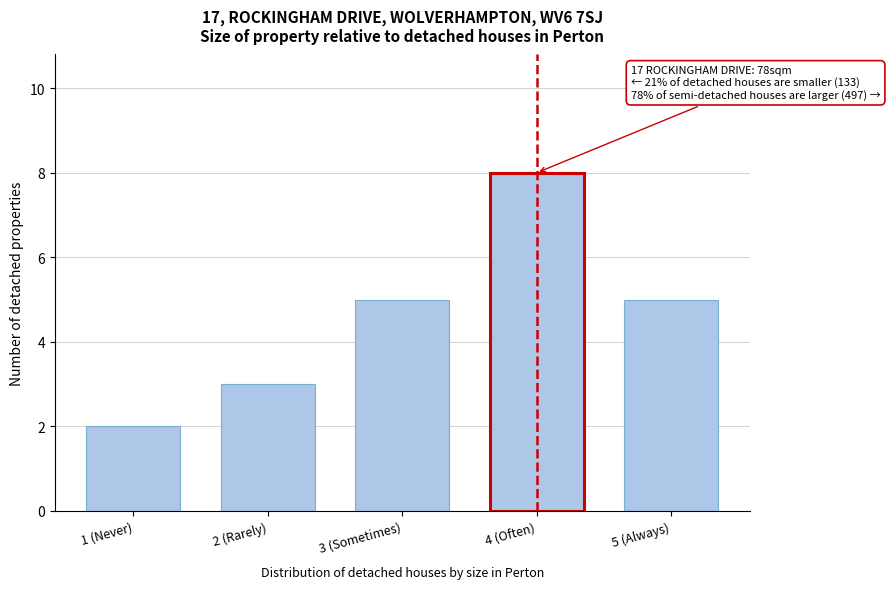

Reading left to right, transcribe all the data shown in this chart.

2	3	5	8	5